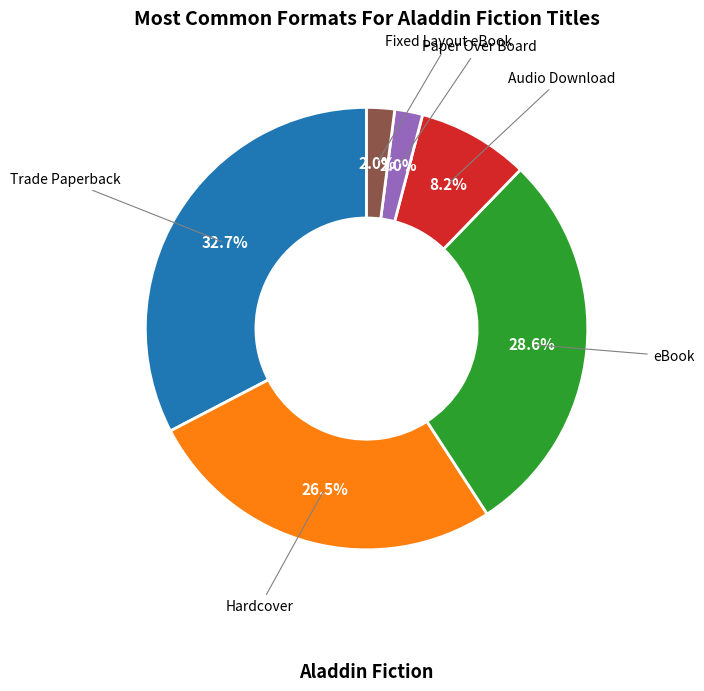

How many slices are in this pie chart?

6